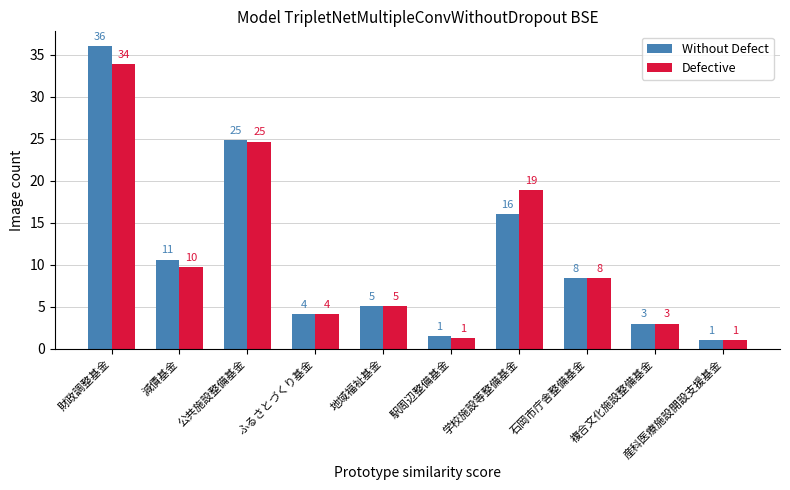

What is the average value of the Without Defect series?

11.1